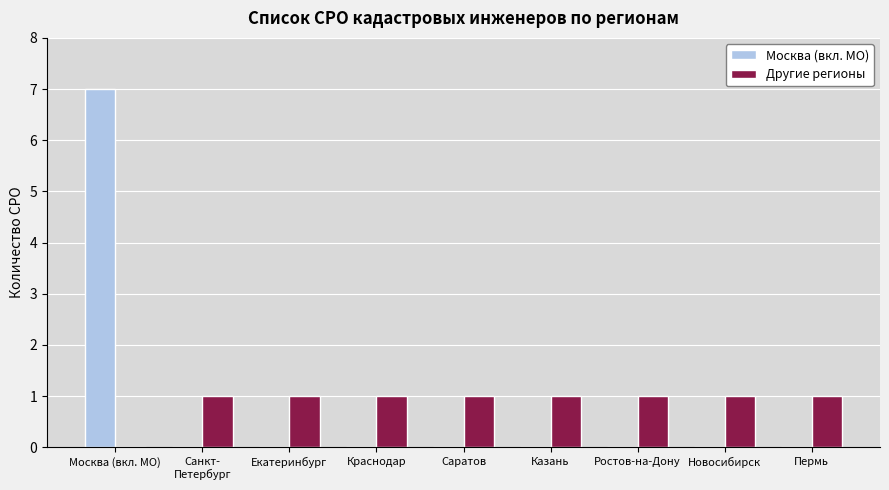

What is the maximum value for Москва (вкл. МО)?

7